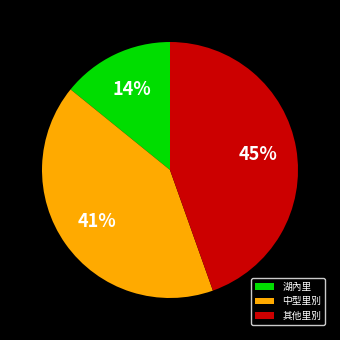

What is the ratio of the value at 湖內里 to the value at 中型里別?

0.3